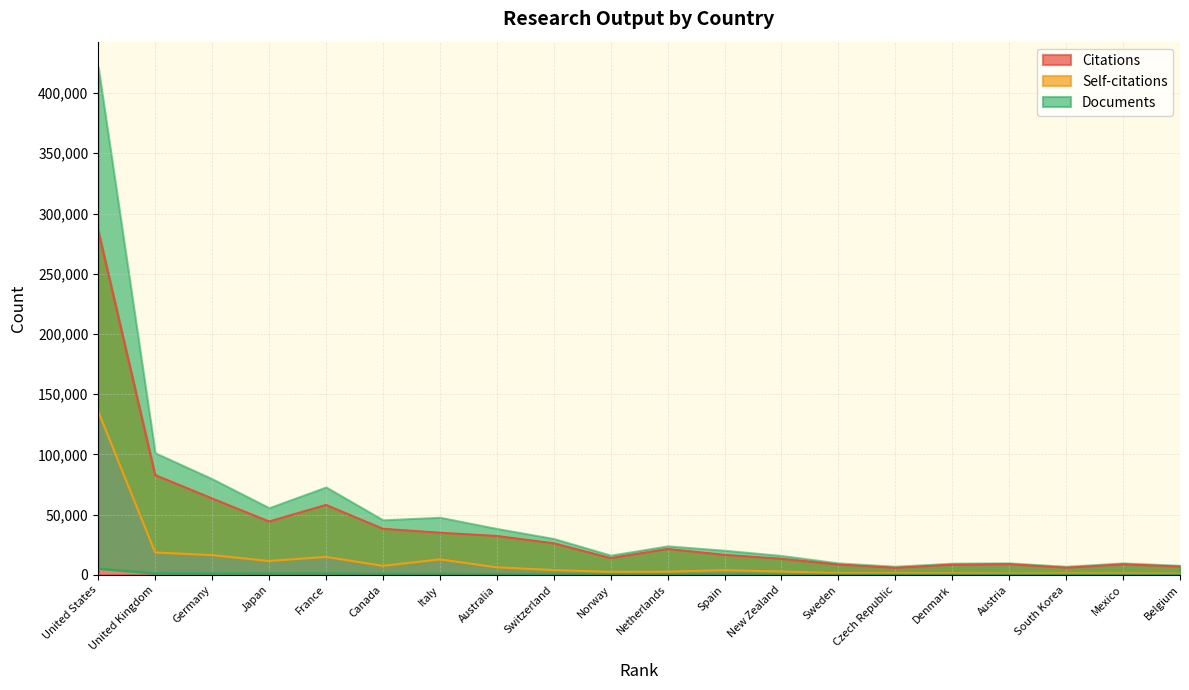

At which label is Citations closest to 145795?

United Kingdom